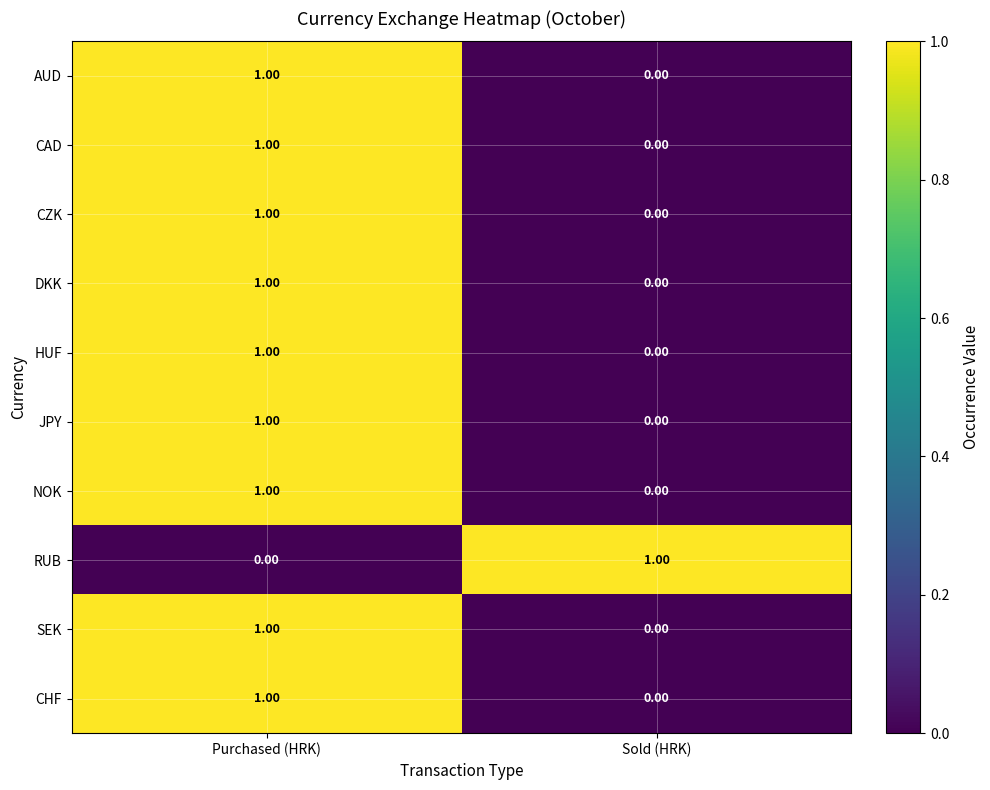

List the labels in order of CZK value, smallest first.

Sold (HRK), Purchased (HRK)